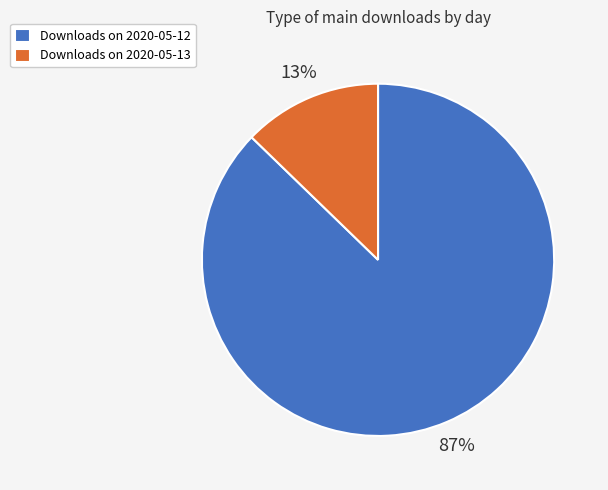

Which slice represents more than half of the pie?

Downloads on 2020-05-12